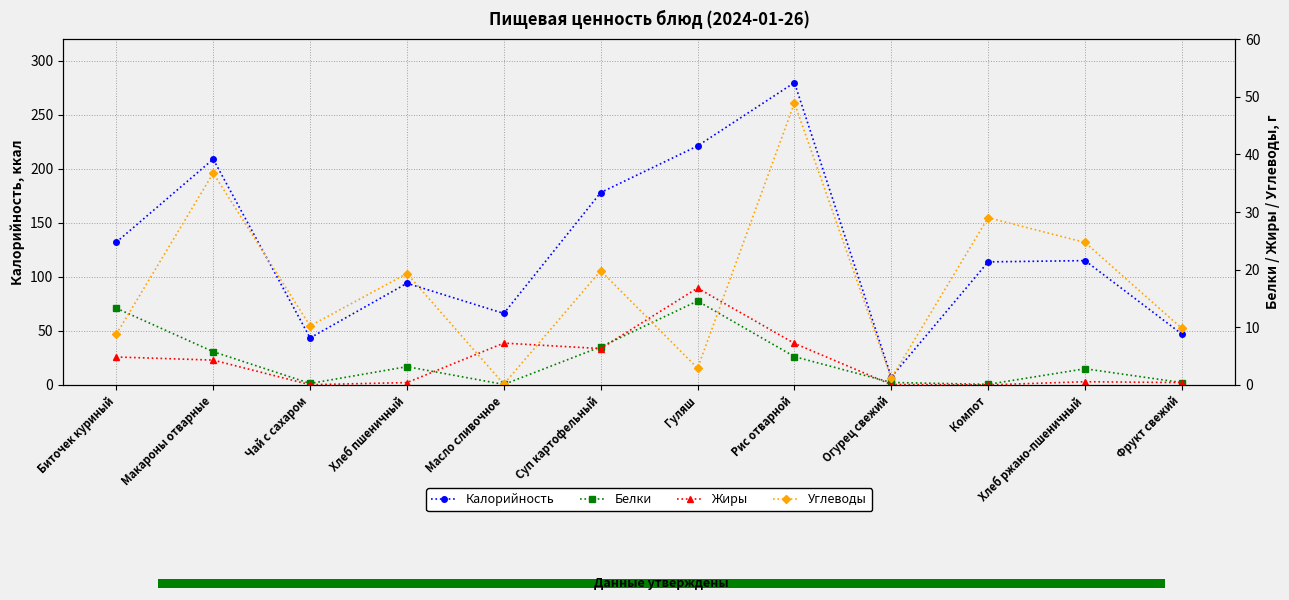

What is the difference between the maximum and second lowest values in the Жиры series?

16.8